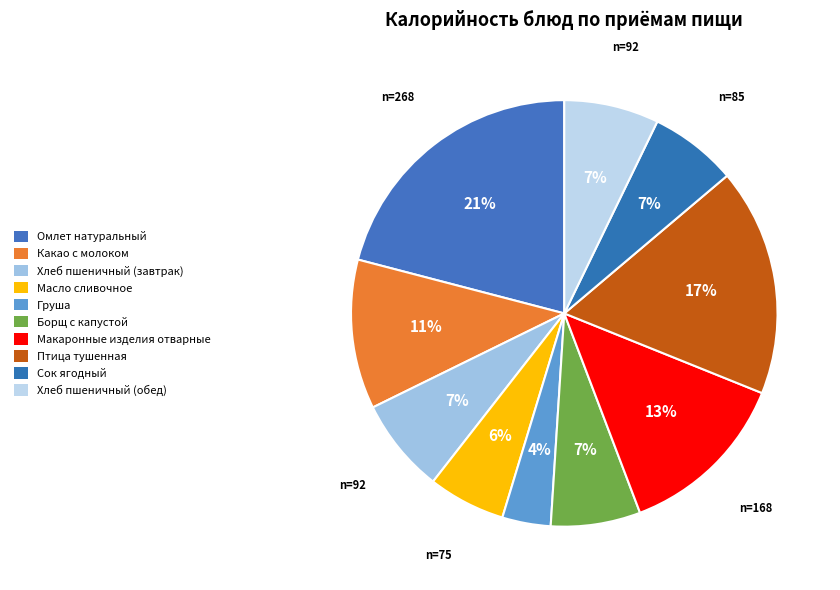

What is the smallest slice in the pie chart?

Груша